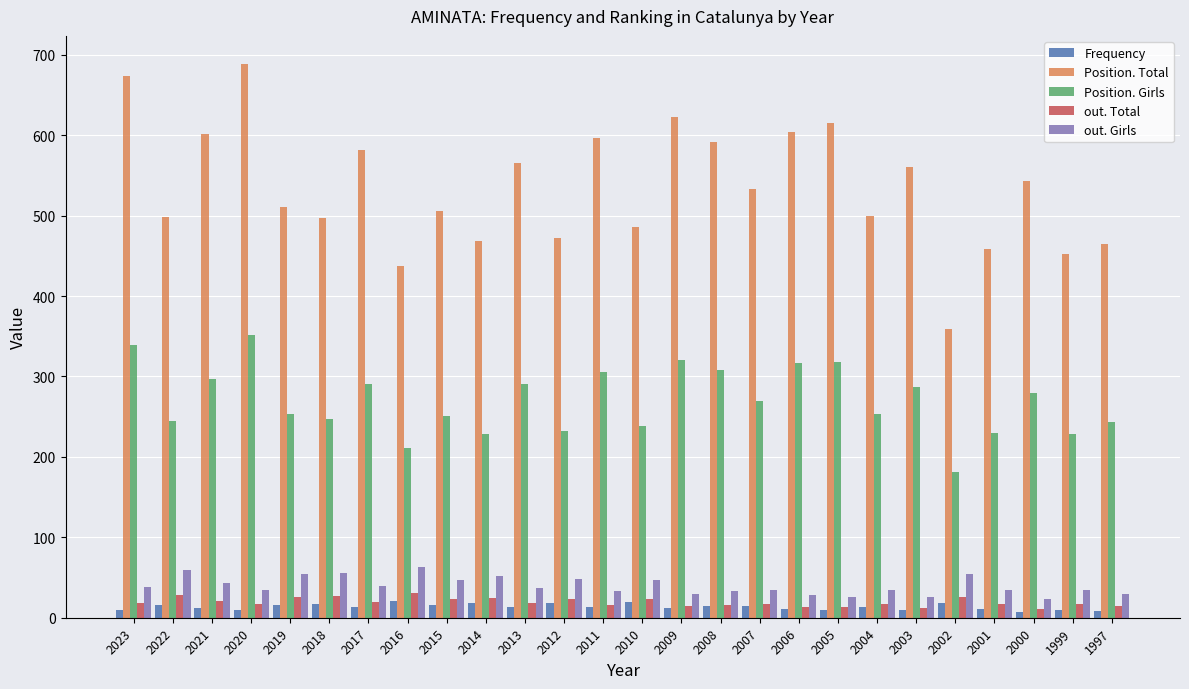

Which series has the widest spread of values?

Position. Total